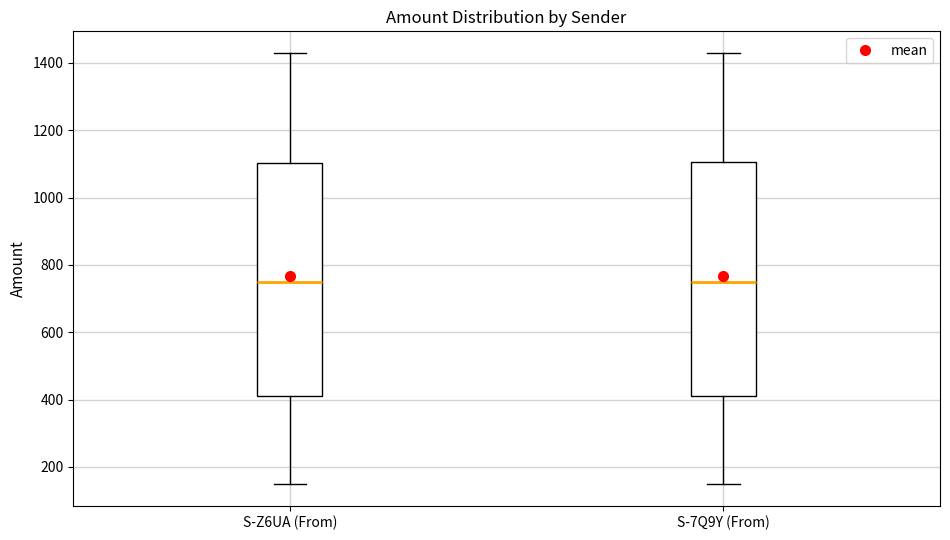

Where does the upper whisker of the box for S-Z6UA (From) end on the y-axis? The values are not printed on the chart, so give them approximately, as read against the axis.

1420